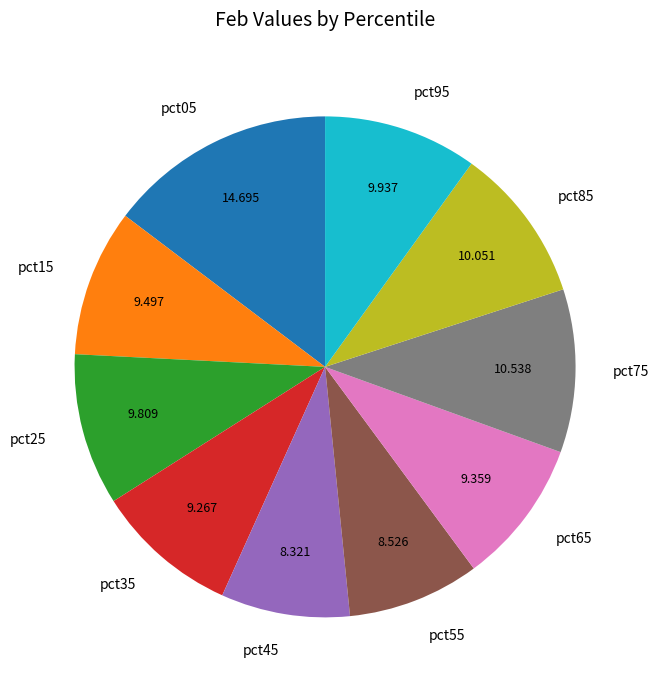

Is the sum of pct55 and pct15 greater than half?

No